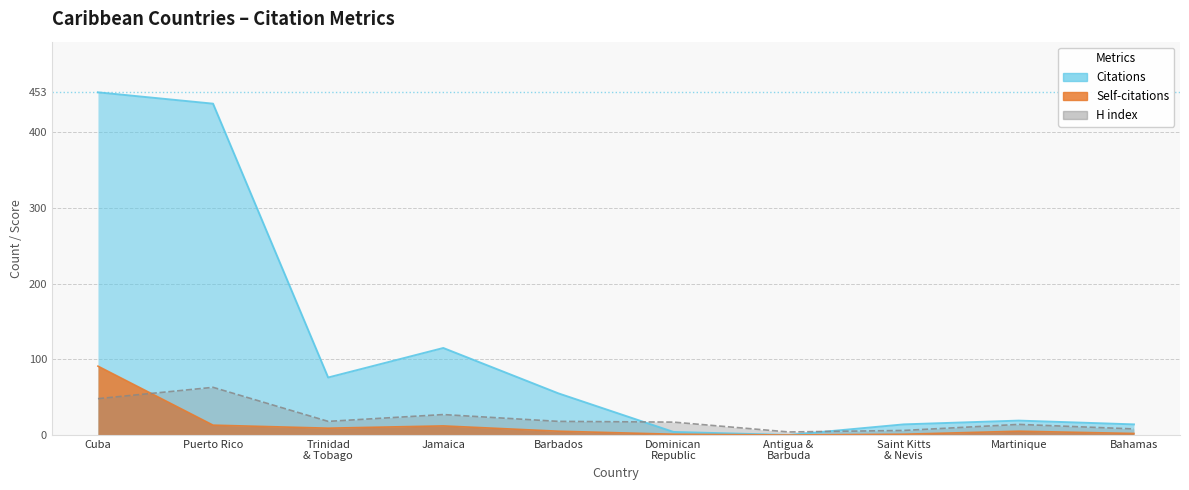

What is the sum of all Self-citations values?

139